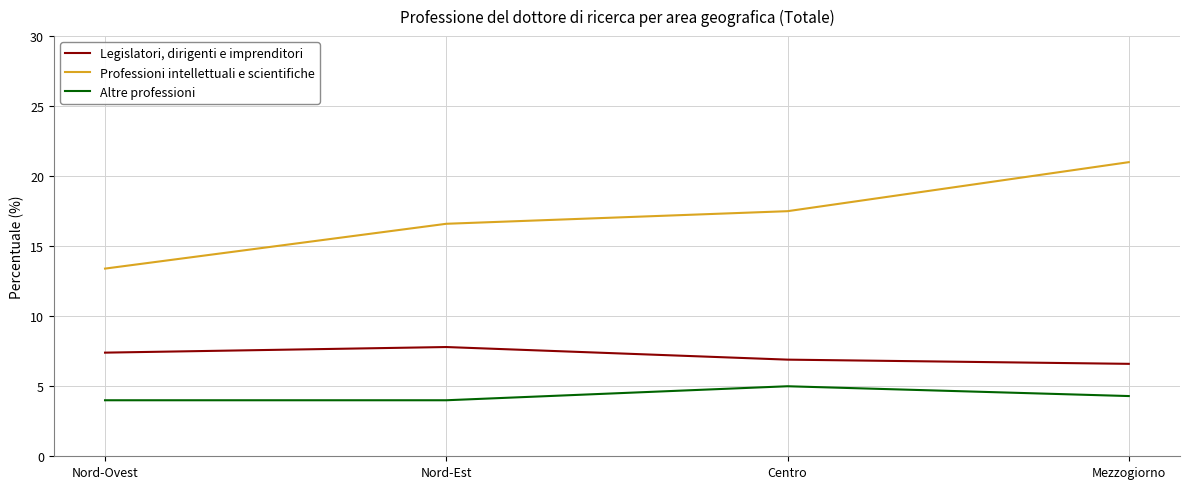

Between Nord-Ovest and Nord-Est, which series saw the biggest shift?

Professioni intellettuali e scientifiche